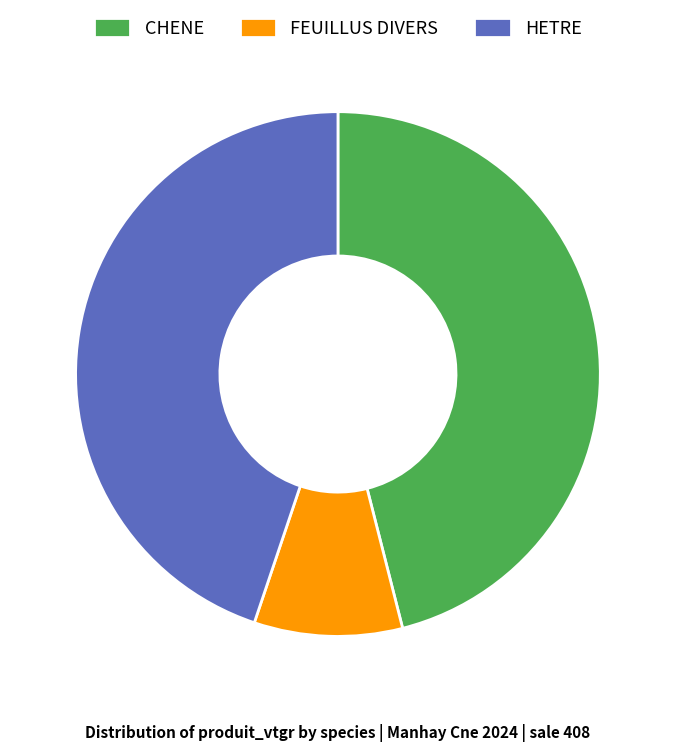

Which has a higher value, HETRE or FEUILLUS DIVERS?

HETRE